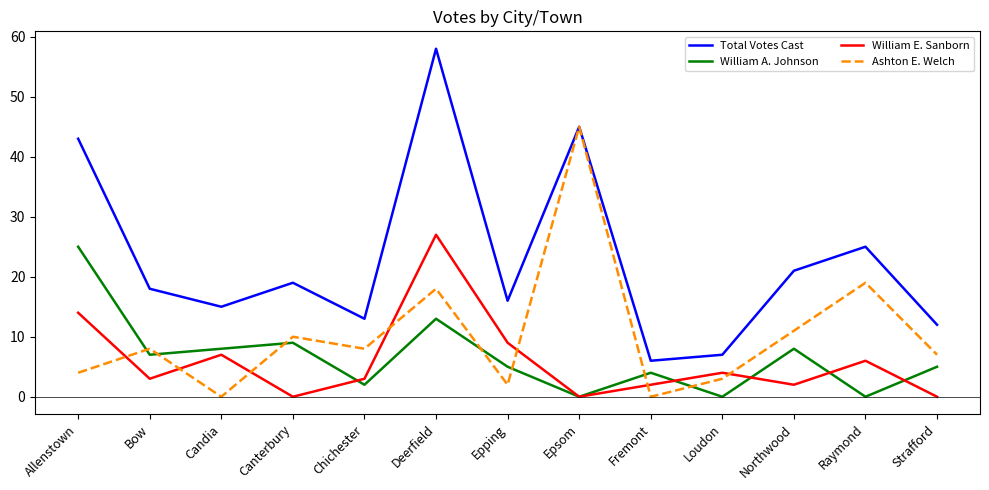

What is the sum of all Total Votes Cast values?

298